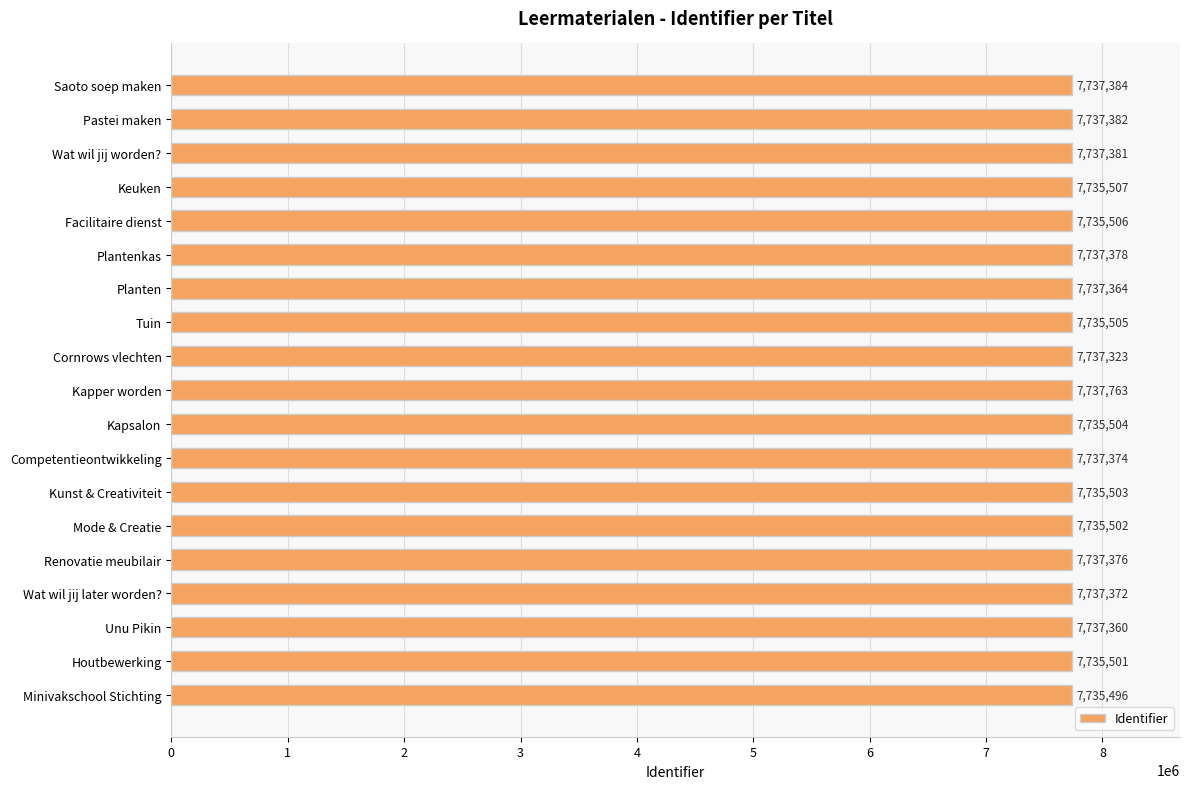

Between Pastei maken and Houtbewerking, which is larger?

Pastei maken